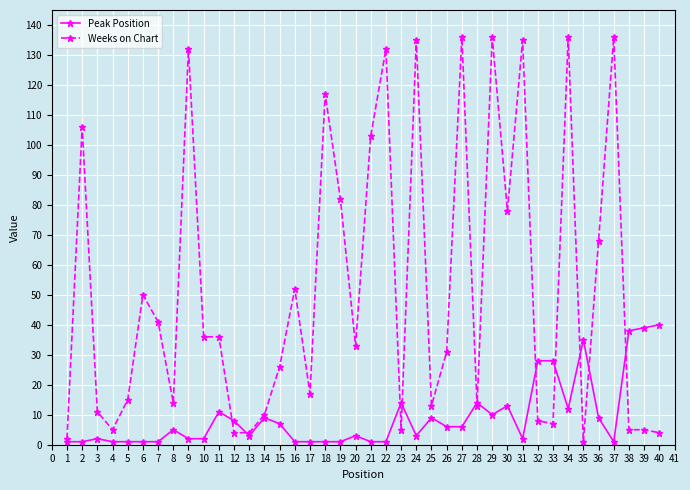

What is the maximum value for Weeks on Chart?

136